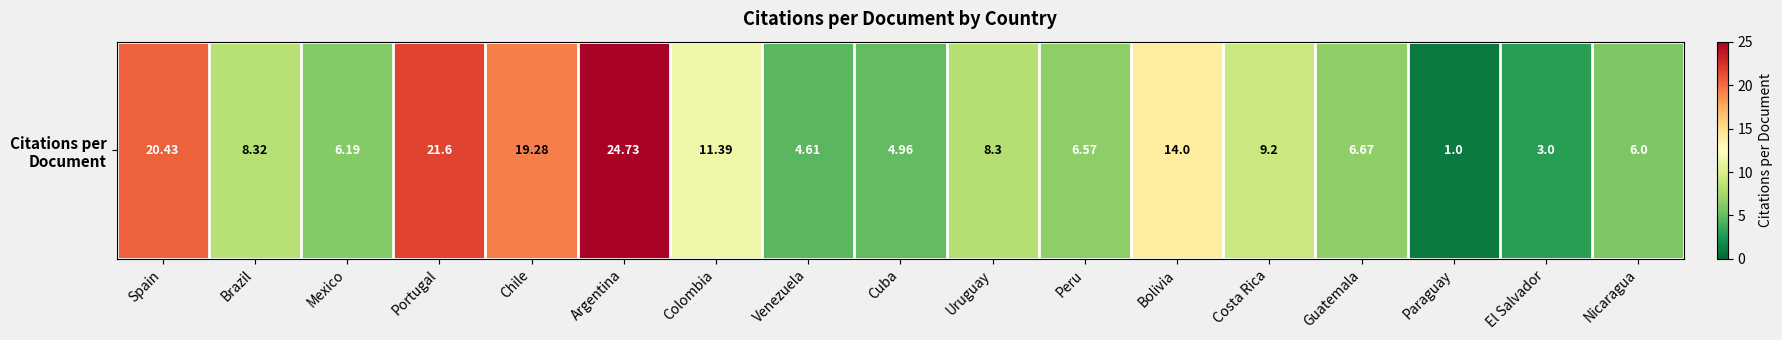

Which category has the lowest value across all series?

Paraguay